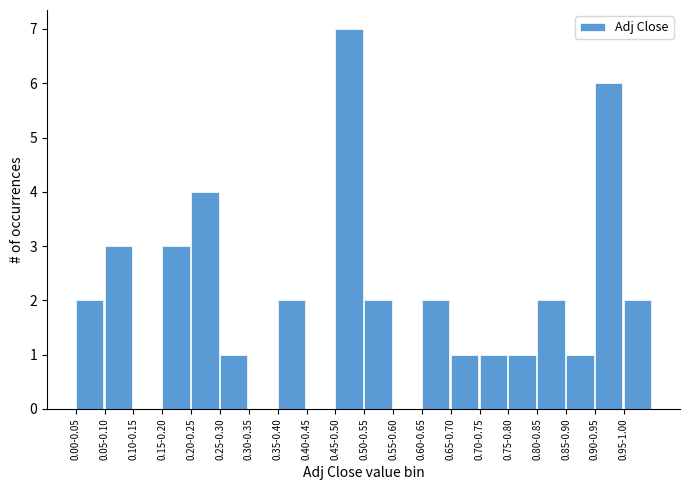

Reading right to left, transcribe all the data shown in this chart.

0.95-1.00=2	0.90-0.95=6	0.85-0.90=1	0.80-0.85=2	0.75-0.80=1	0.70-0.75=1	0.65-0.70=1	0.60-0.65=2	0.55-0.60=0	0.50-0.55=2	0.45-0.50=7	0.40-0.45=0	0.35-0.40=2	0.30-0.35=0	0.25-0.30=1	0.20-0.25=4	0.15-0.20=3	0.10-0.15=0	0.05-0.10=3	0.00-0.05=2